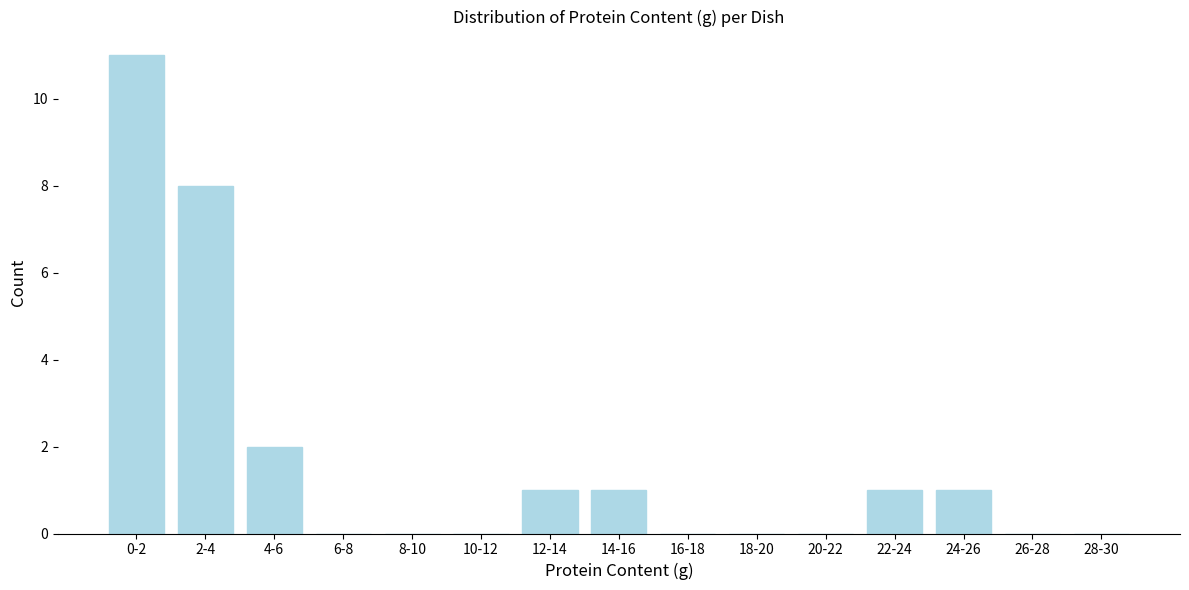

Reading right to left, what are all the values shown in this chart?

28-30=0	26-28=0	24-26=1	22-24=1	20-22=0	18-20=0	16-18=0	14-16=1	12-14=1	10-12=0	8-10=0	6-8=0	4-6=2	2-4=8	0-2=11